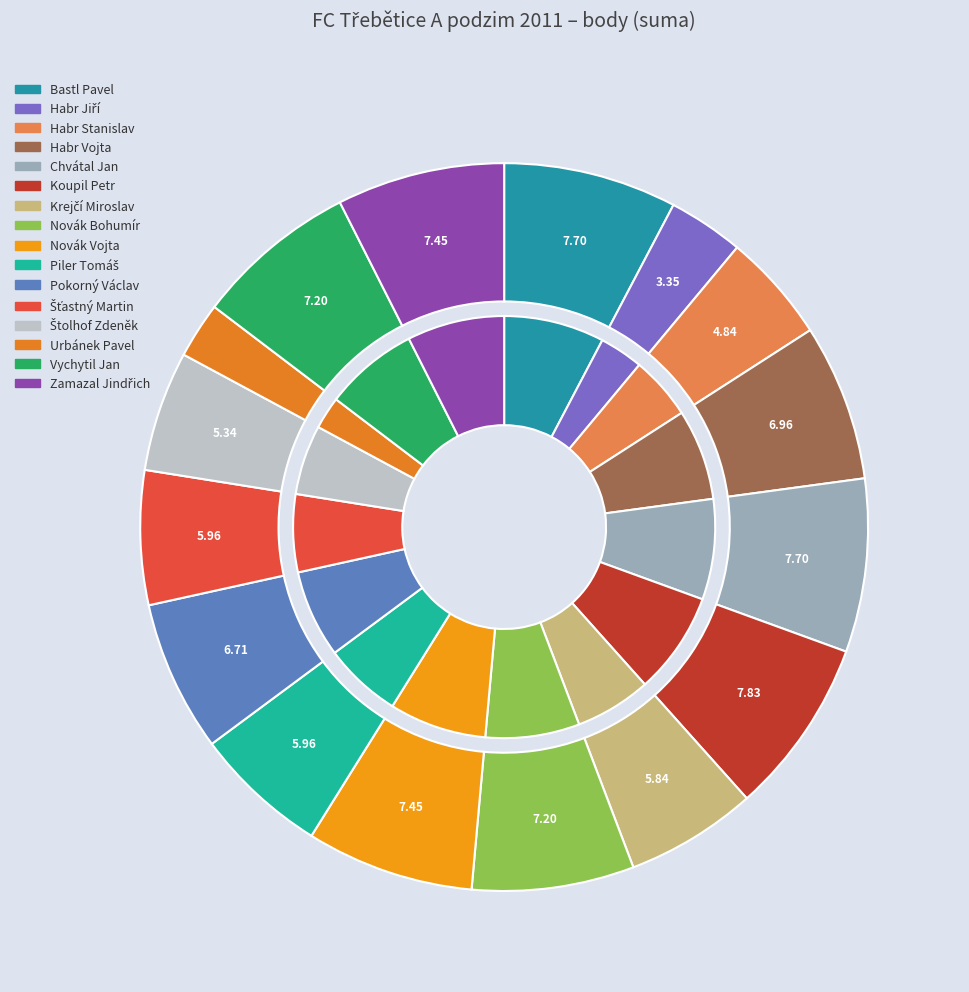

True or false: Koupil Petr accounts for 1% of the total.

False